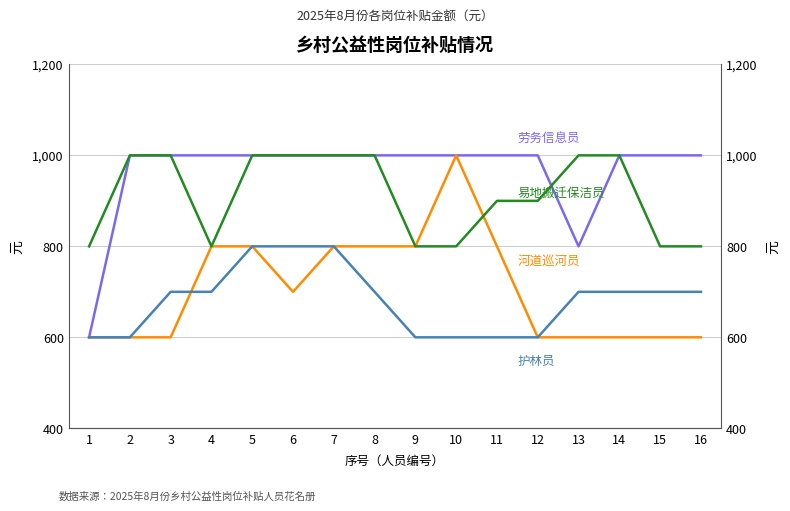

Rank the series by their maximum value, from highest to lowest.

劳务信息员, 河道巡河员, 易地搬迁保洁员, 护林员